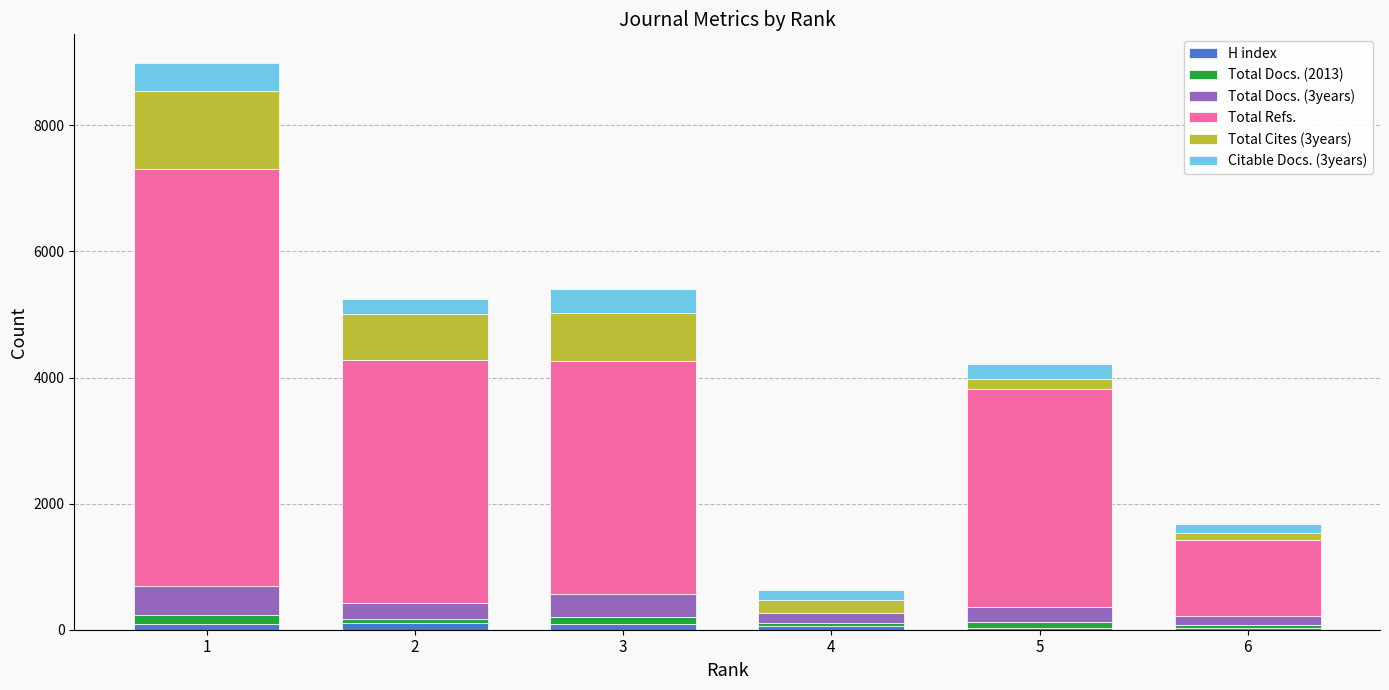

Between 3 and 5, which series saw the biggest shift?

Total Cites (3years)